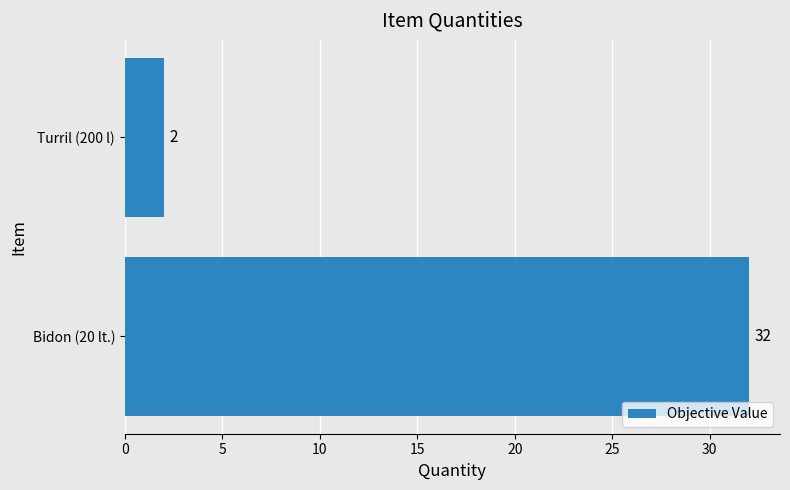

Is it true that the value at Bidon (20 lt.) is 14?

False